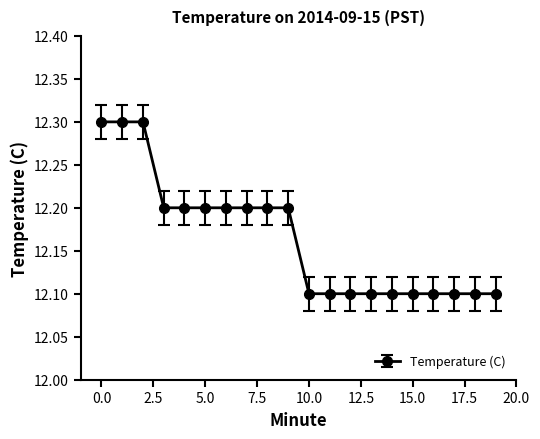

What is the value of the 17th point from the left?

12.1